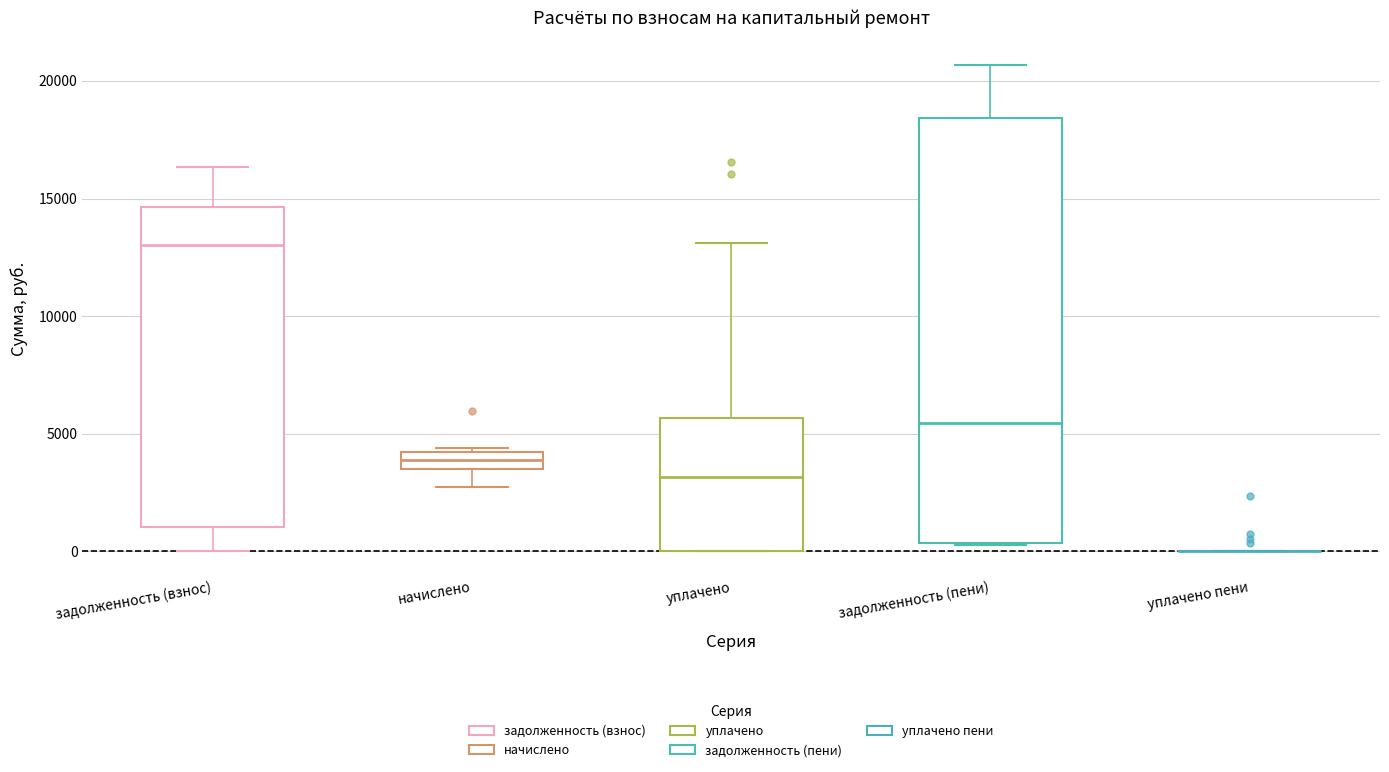

Comparing the boxes themselves (not the whiskers), which one is the tallest?

задолженность (пени)